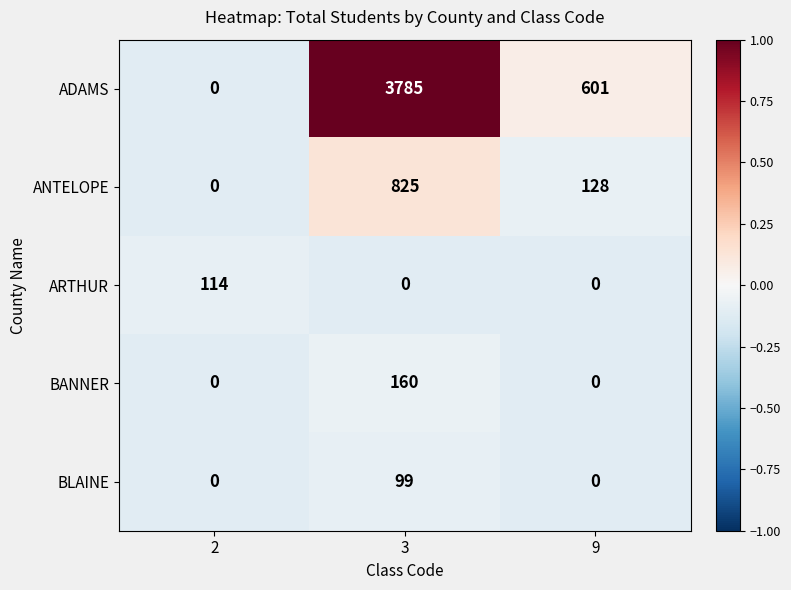

What is the spread (max minus min) of values at 9?

601